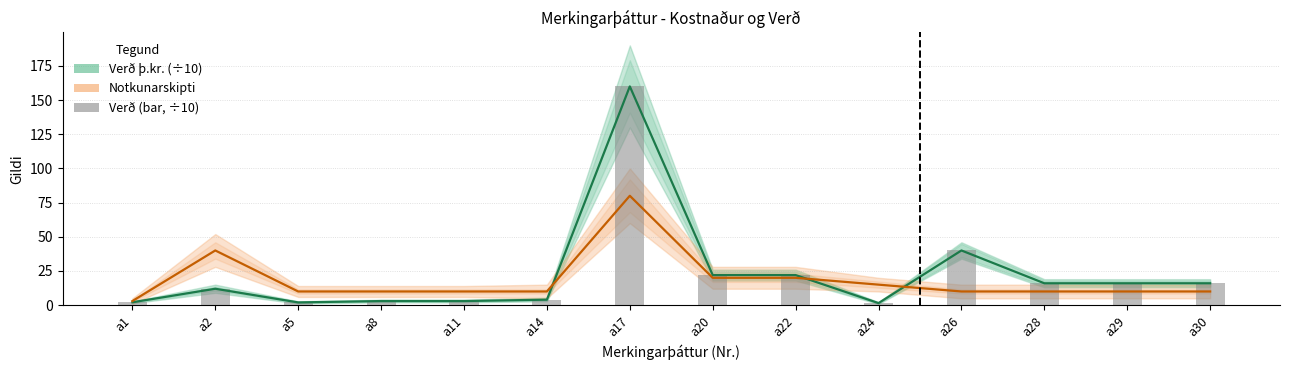

The Verð þ.kr. (÷10) series shows 40.0 at a26. True or false?

True